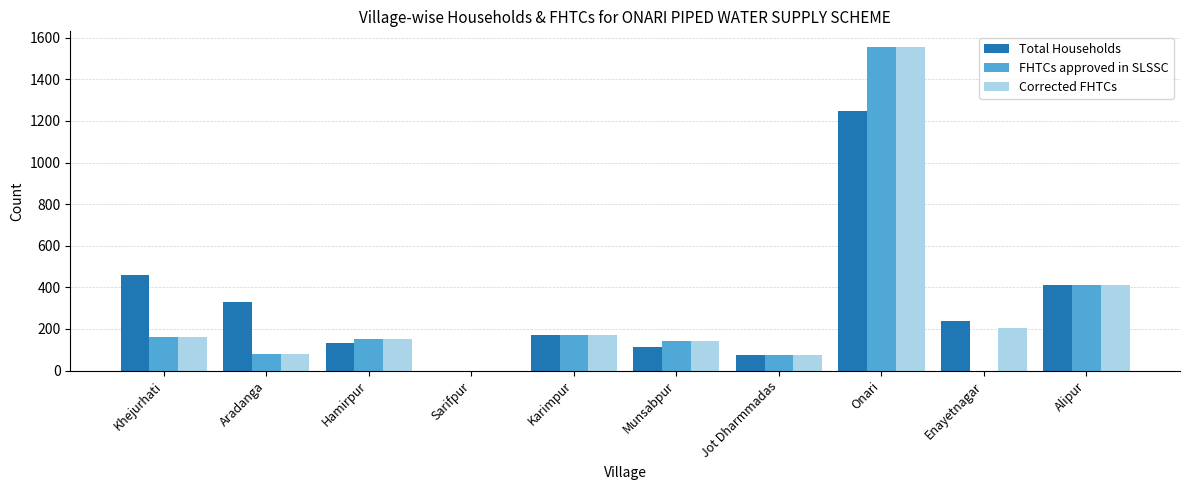

At which category is the sum across all series the highest?

Onari